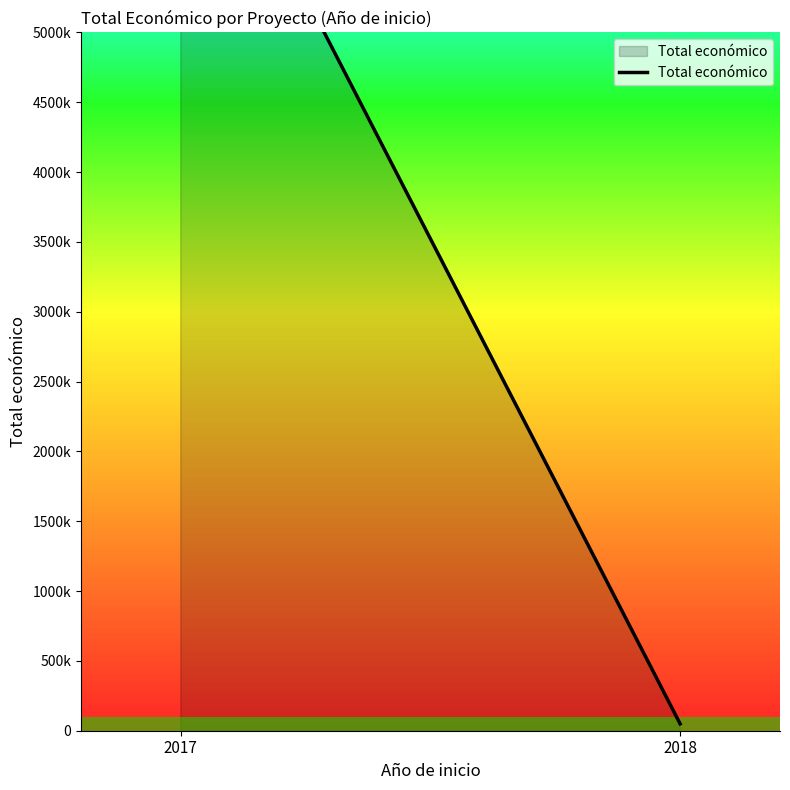

What is the change in value from 2017 to 2018?

-6945920